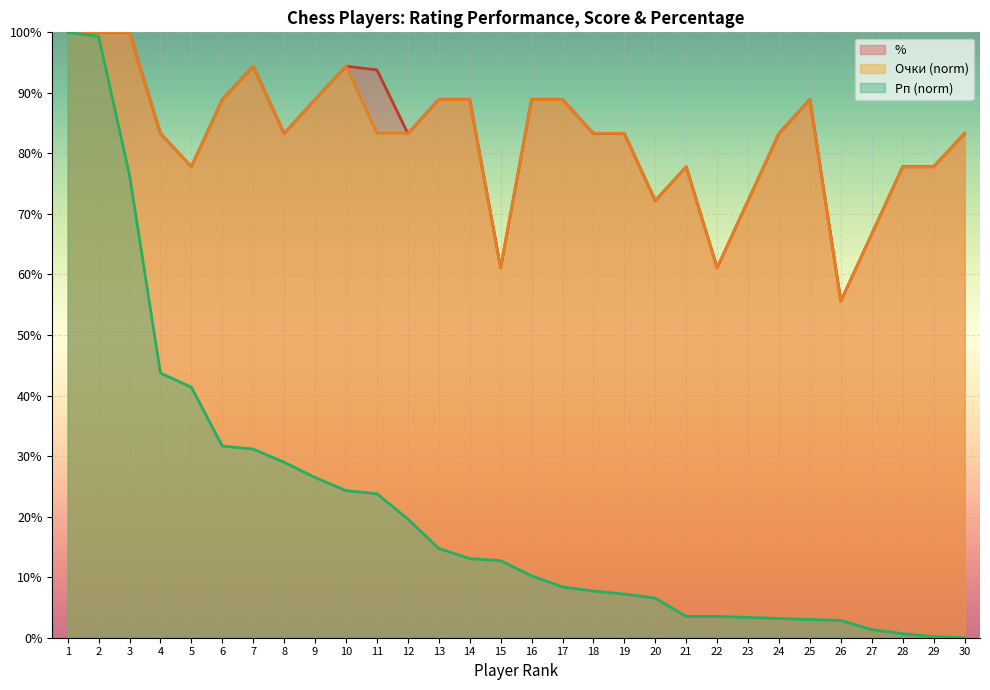

Reading left to right, extract all data points from this chart.

Рп: 1=100.0	2=99.3	3=76.4	4=43.7	5=41.4	6=31.7	7=31.2	8=29.0	9=26.5	10=24.3	11=23.8	12=19.6	13=14.7	14=13.1	15=12.7	16=10.2	17=8.4	18=7.7	19=7.2	20=6.5	21=3.5	22=3.5	23=3.4	24=3.2	25=3.0	26=2.8	27=1.3	28=0.7	29=0.2	30=0.0
Очки: 1=100.0	2=100.0	3=100.0	4=83.3	5=77.8	6=88.9	7=94.4	8=83.3	9=88.9	10=94.4	11=83.3	12=83.3	13=88.9	14=88.9	15=61.1	16=88.9	17=88.9	18=83.3	19=83.3	20=72.2	21=77.8	22=61.1	23=72.2	24=83.3	25=88.9	26=55.6	27=66.7	28=77.8	29=77.8	30=83.3
%: 1=100.0	2=100.0	3=100.0	4=83.3	5=77.8	6=88.9	7=94.4	8=83.3	9=88.9	10=94.4	11=93.8	12=83.3	13=88.9	14=88.9	15=61.1	16=88.9	17=88.9	18=83.3	19=83.3	20=72.2	21=77.8	22=61.1	23=72.2	24=83.3	25=88.9	26=55.6	27=66.7	28=77.8	29=77.8	30=83.3